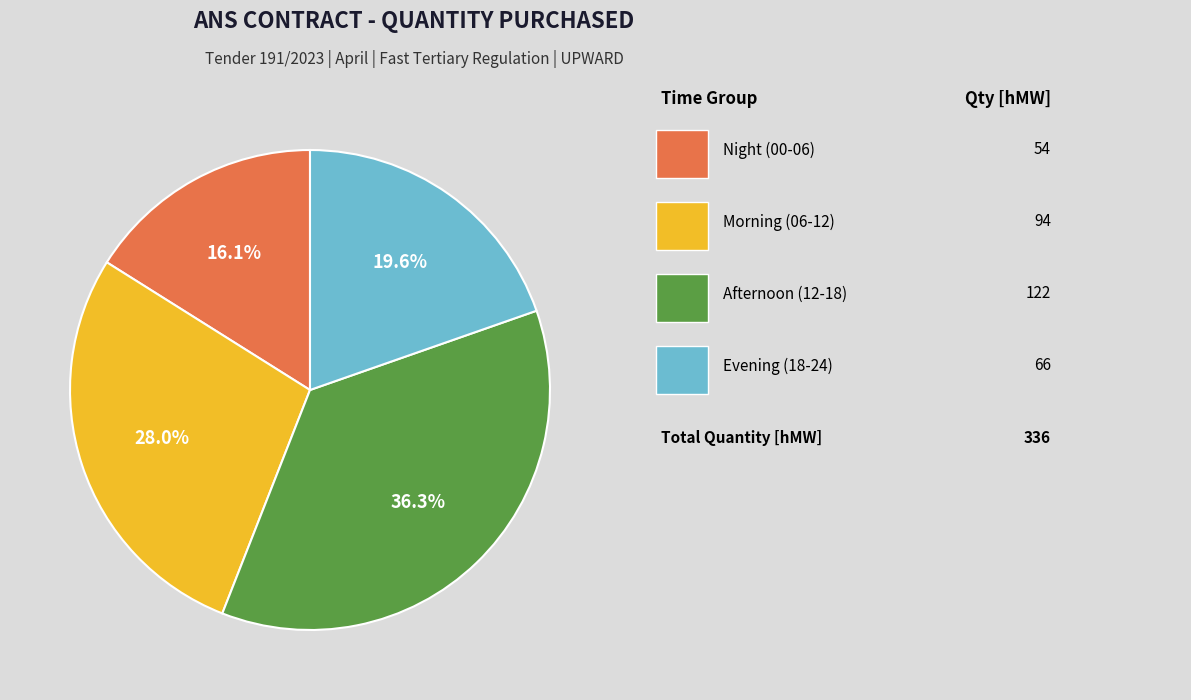

Count the number of slices in the pie.

4